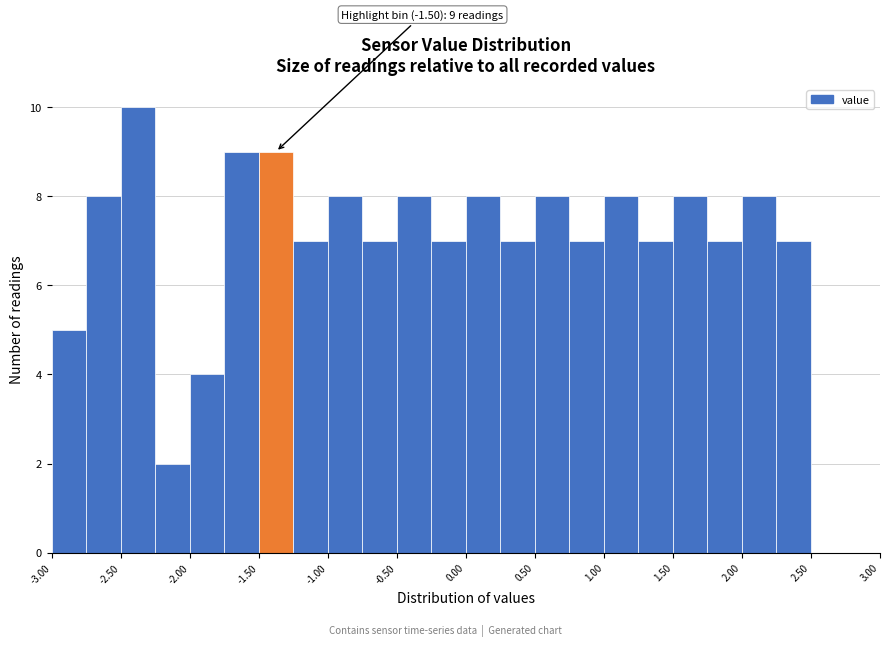

Over which range of the x-axis is the bar tallest?

-2.50 to -2.25